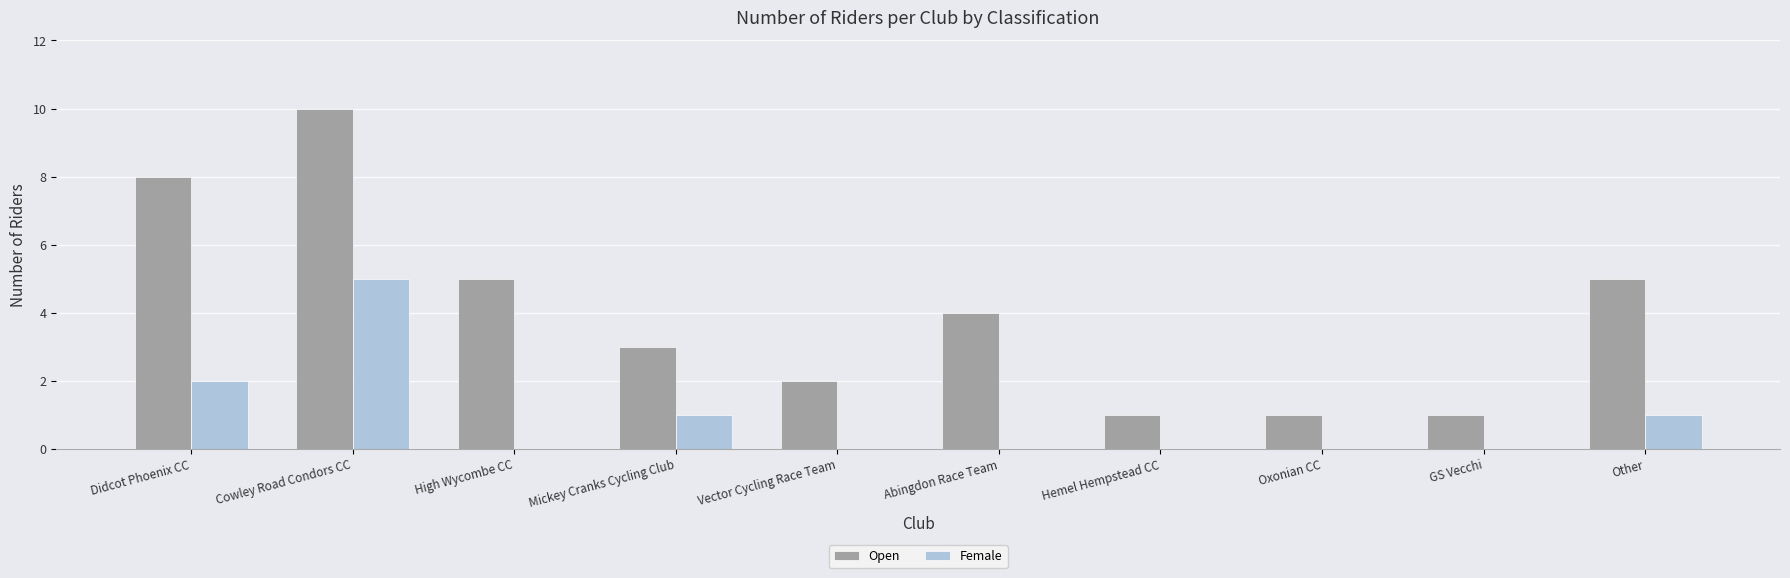

Which series has the largest total across all categories?

Open